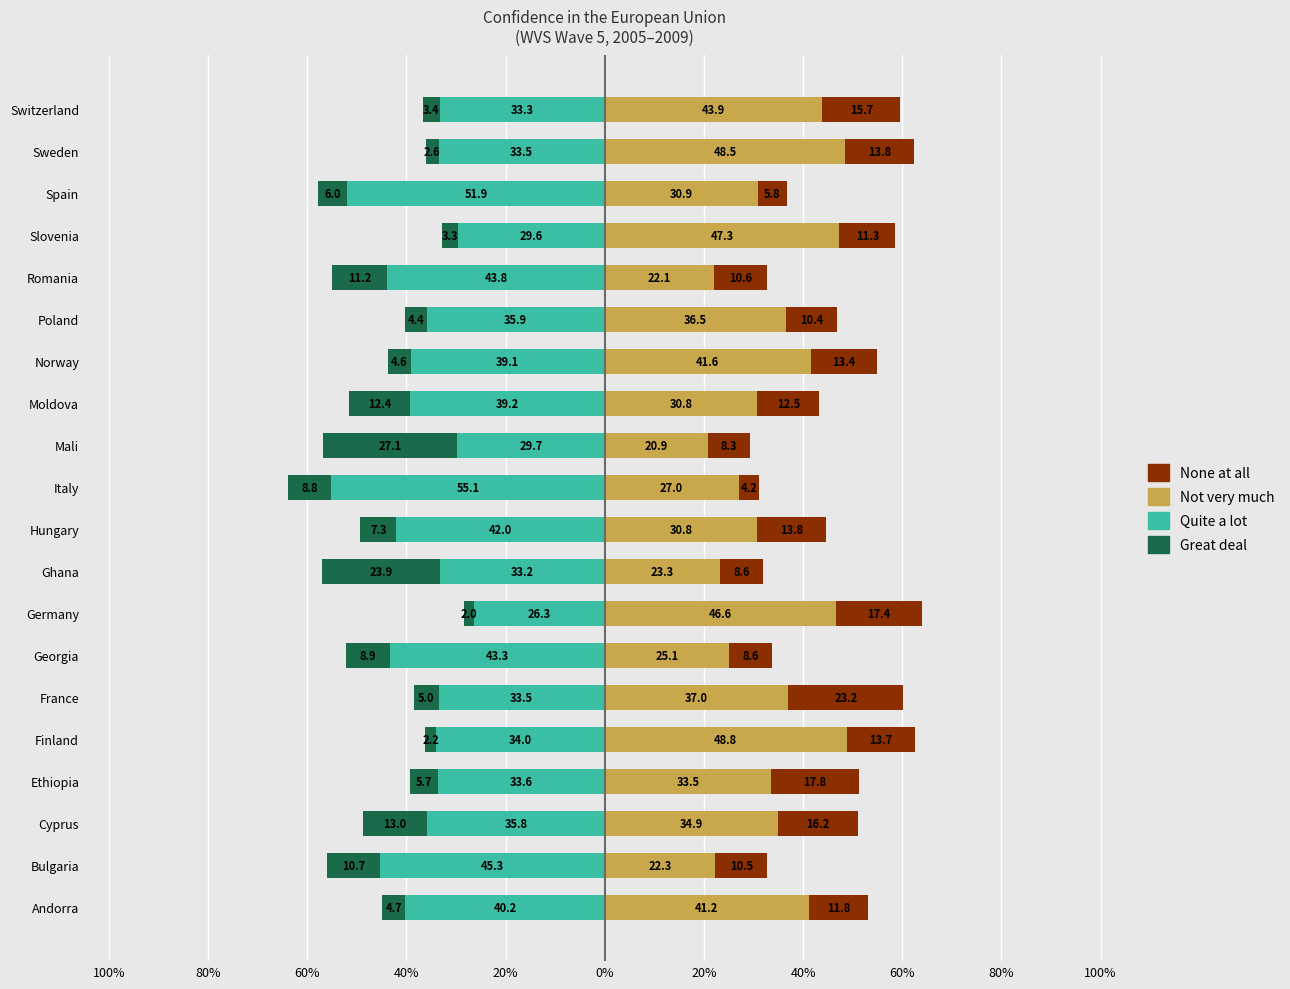

Does the chart contain any negative values?

Yes